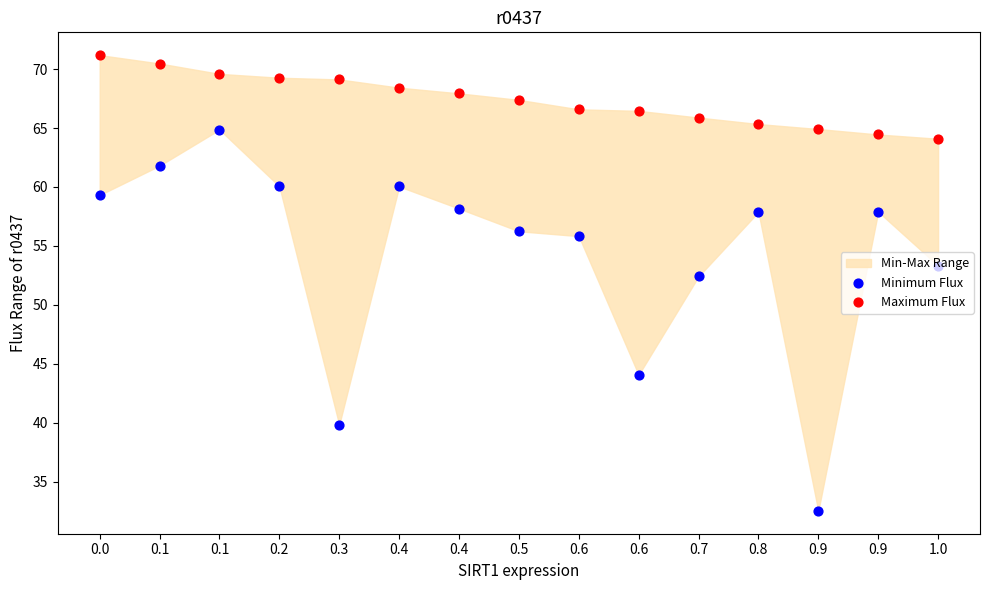

What is the total value across all series at 0.0?

130.5